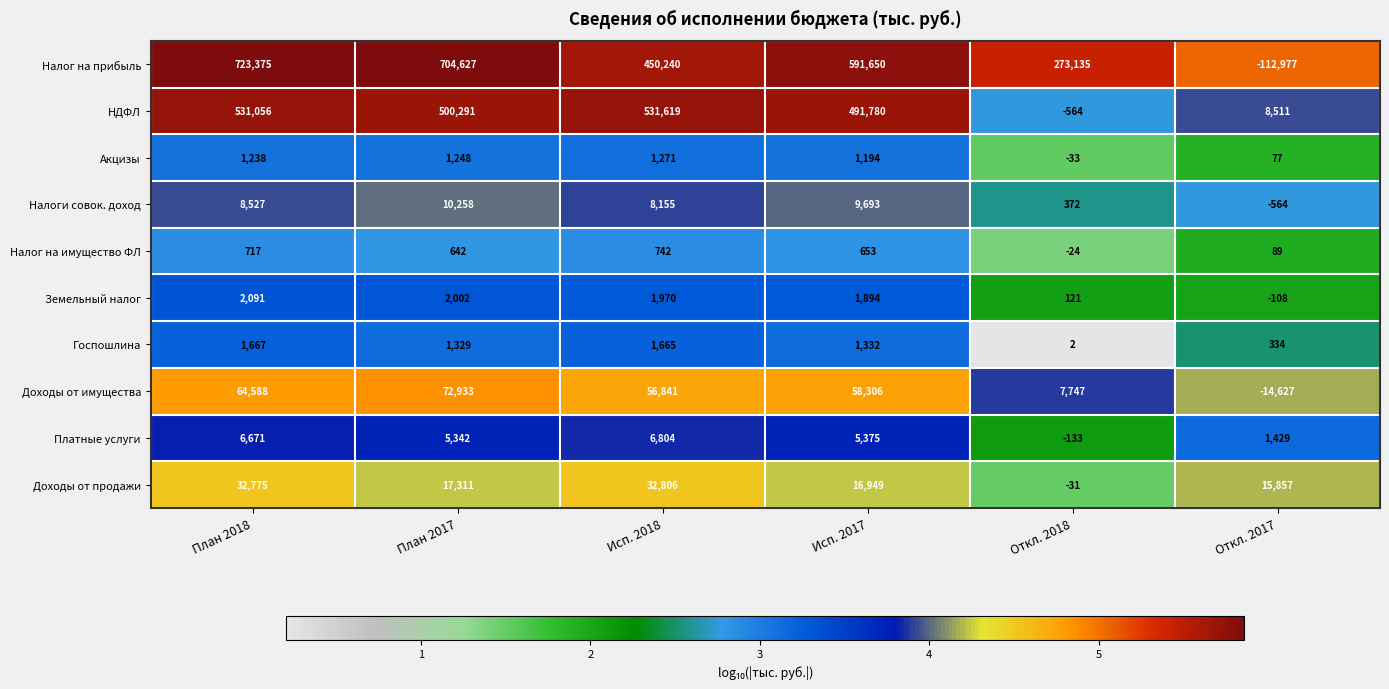

Is it true that НДФЛ equals -176 at Откл. 2018?

False